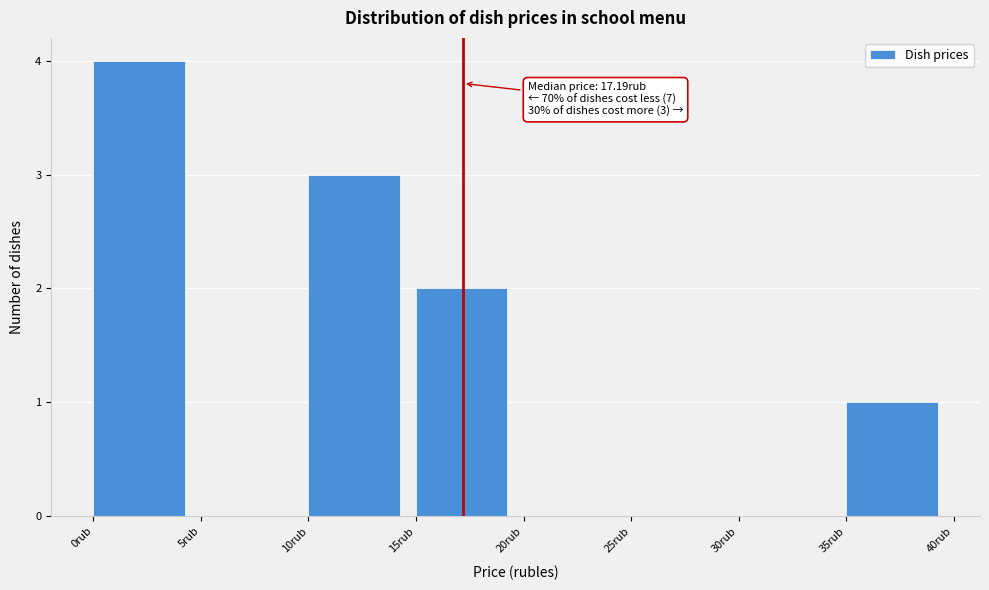

Which range on the x-axis has the tallest bar?

0 to 5